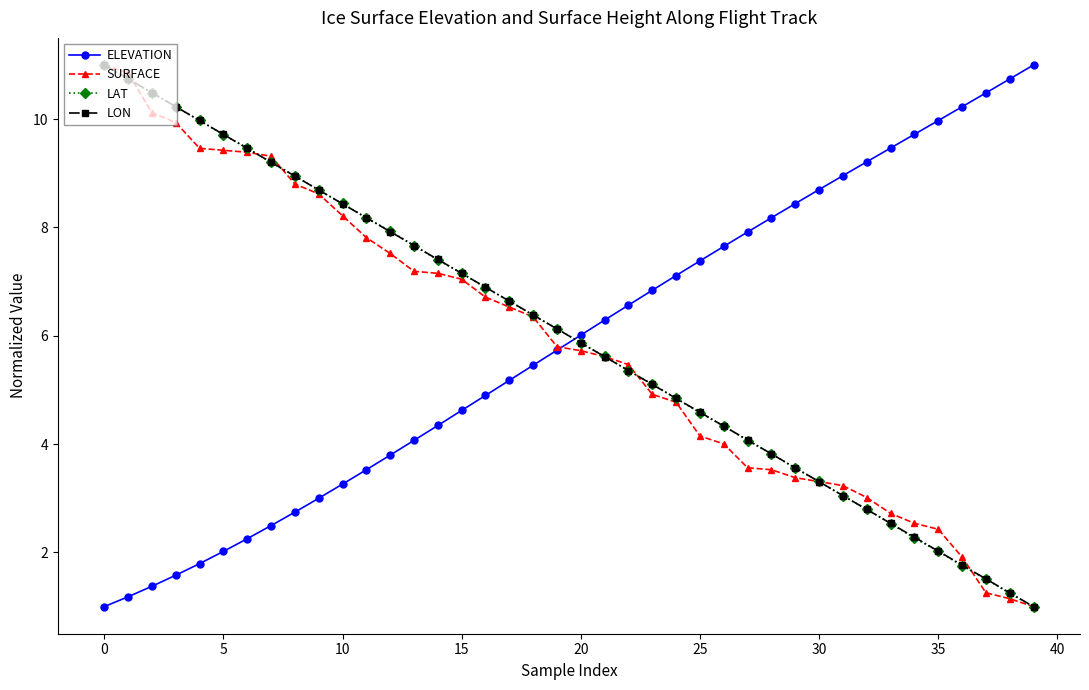

What is the value of the ELEVATION point at the 20th from the left?

5.7